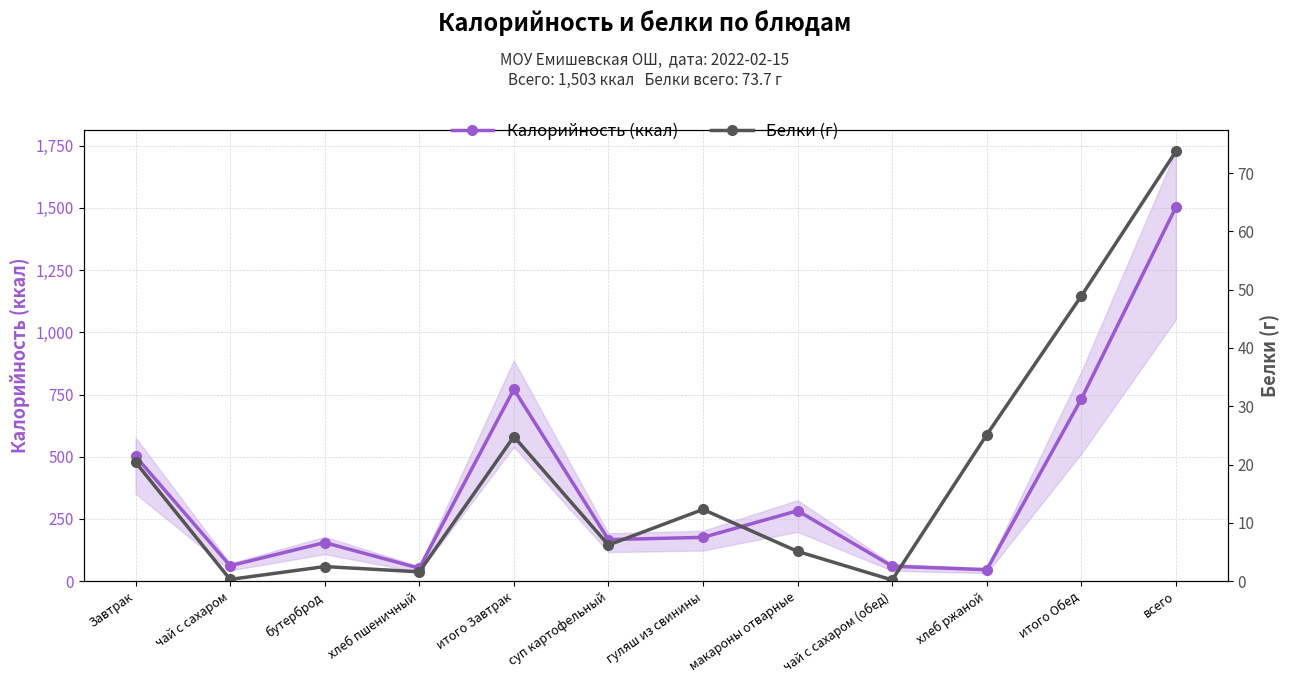

Where does the Белки (г) series first go above 12?

Завтрак